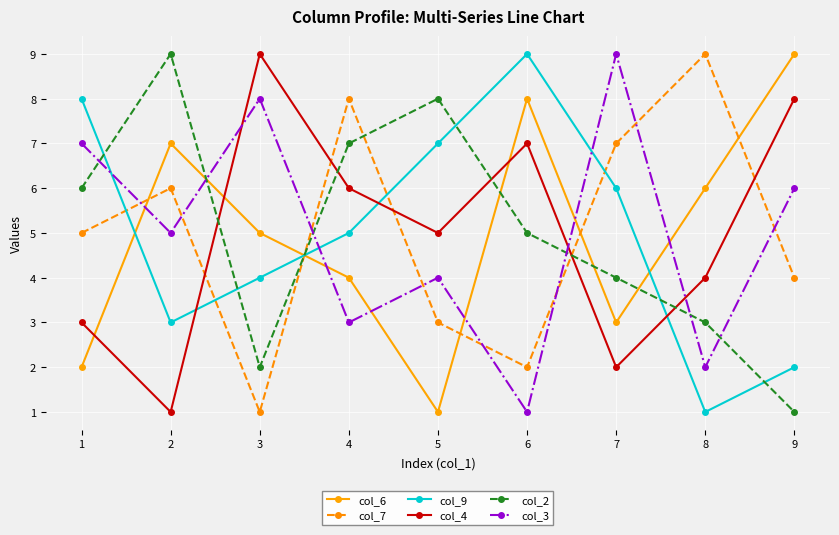

What is the value of the col_4 point at the 9th from the left?

8